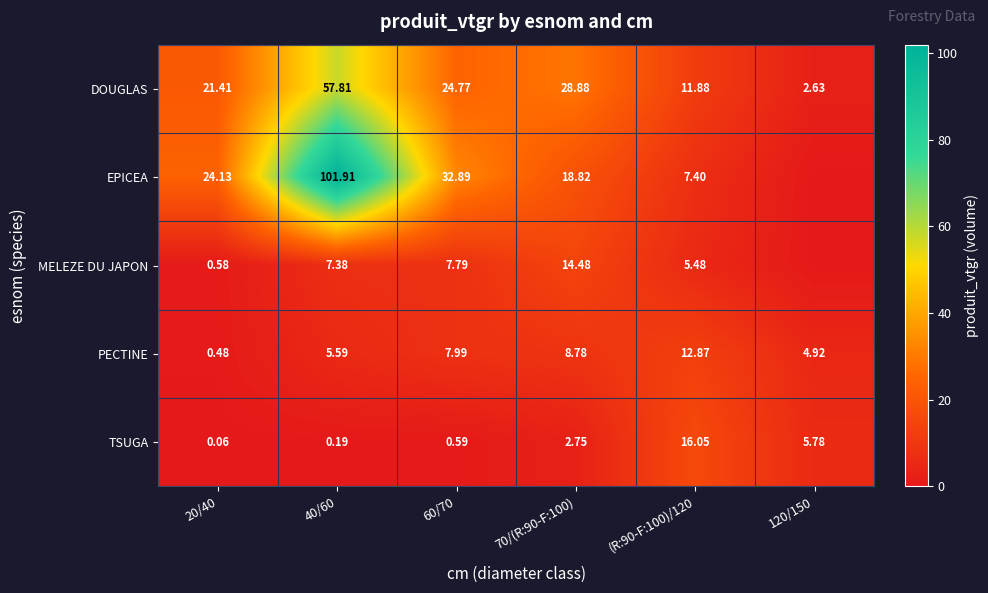

Between 40/60 and 60/70, which series saw the biggest shift?

EPICEA